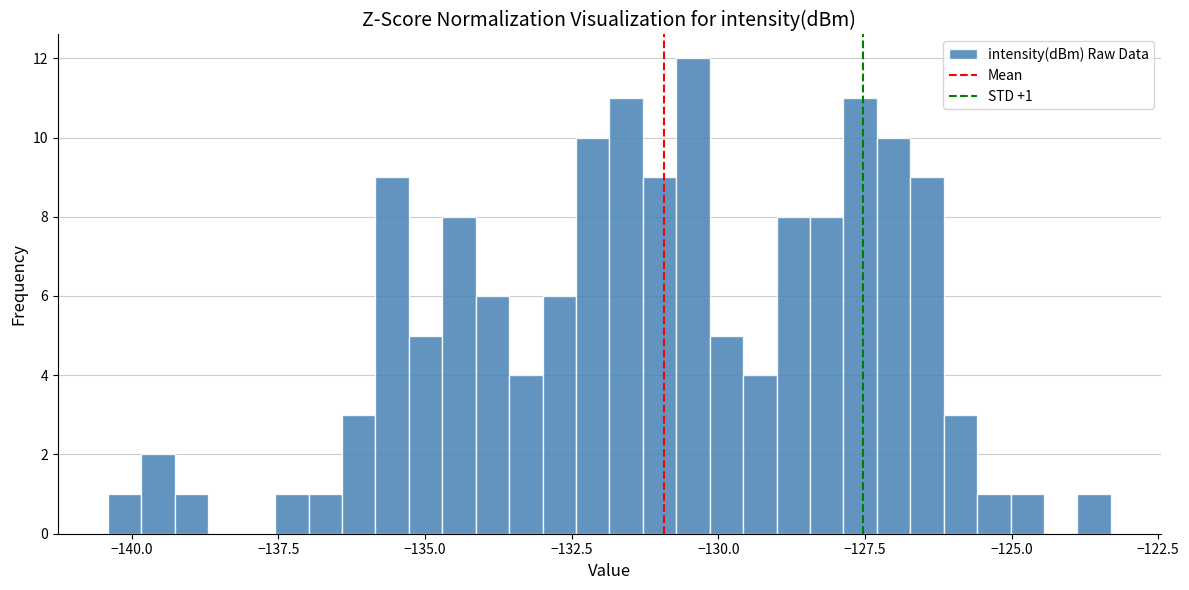

Read against the x-axis, roughly where is the centre of the tallest bar?

-130.5